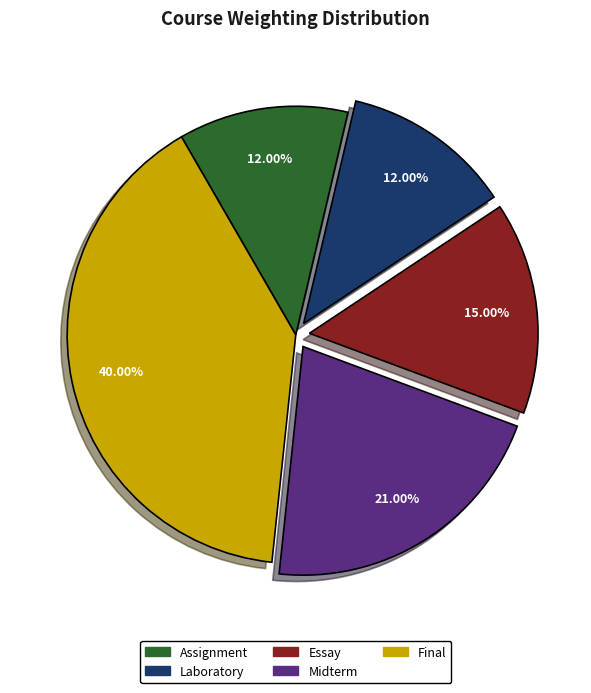

Count the number of slices in the pie.

5